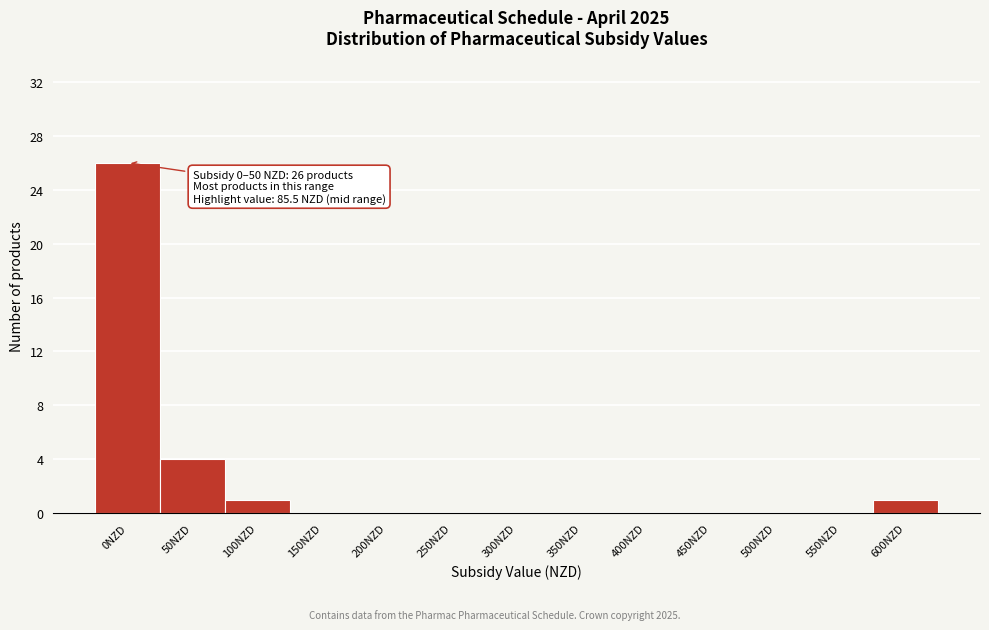

Reading left to right, extract all data points from this chart.

0NZD=26	50NZD=4	100NZD=1	150NZD=0	200NZD=0	250NZD=0	300NZD=0	350NZD=0	400NZD=0	450NZD=0	500NZD=0	550NZD=0	600NZD=1